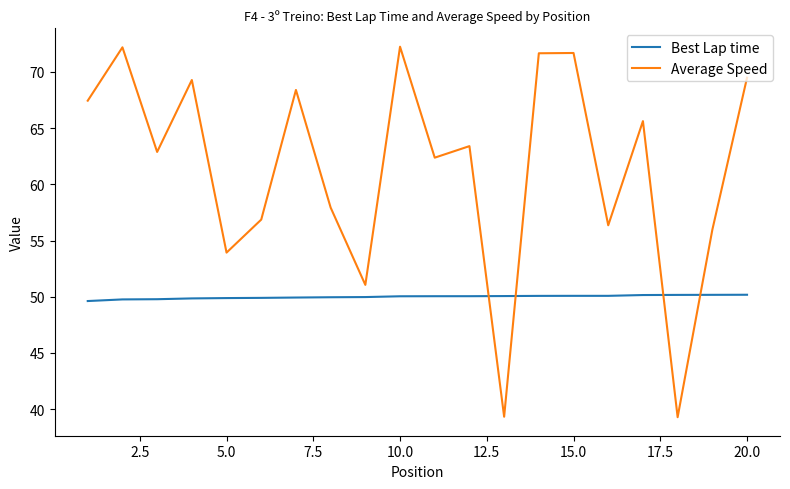

List the series in order of their overall mean, highest first.

Average Speed, Best Lap time